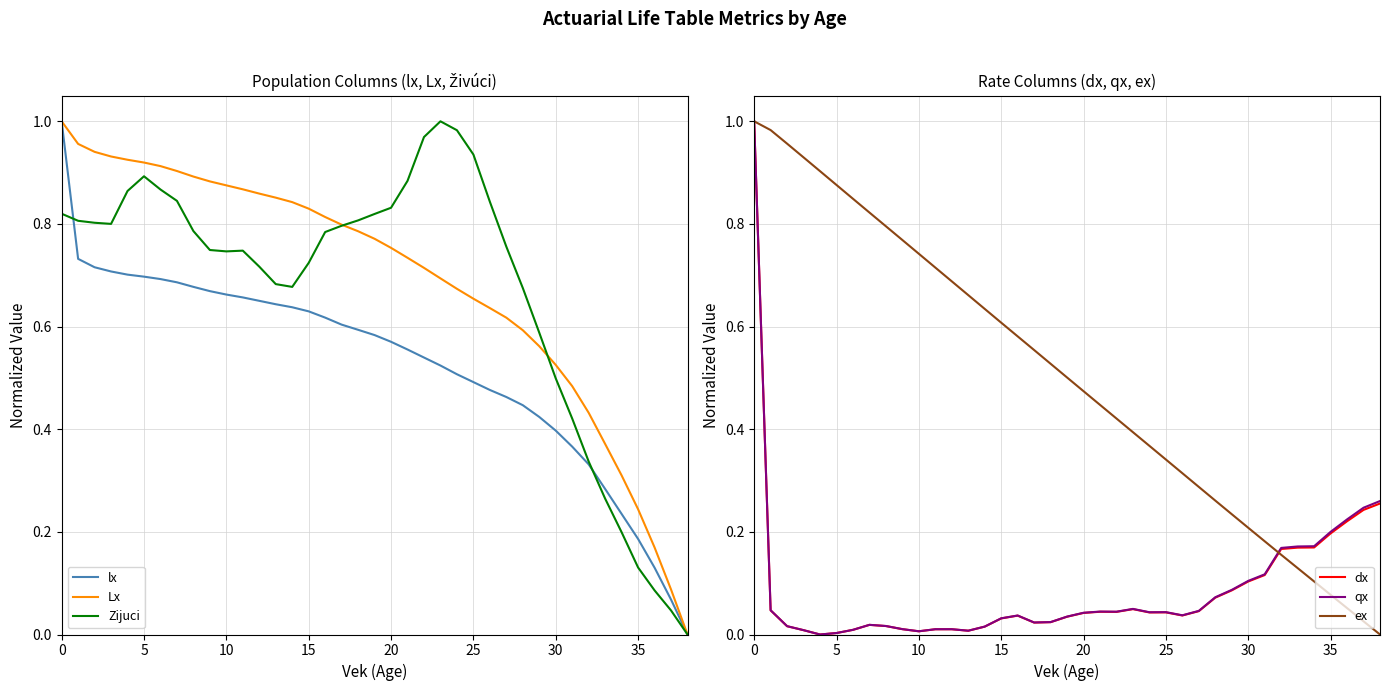

True or false: lx and Lx intersect in this chart.

False